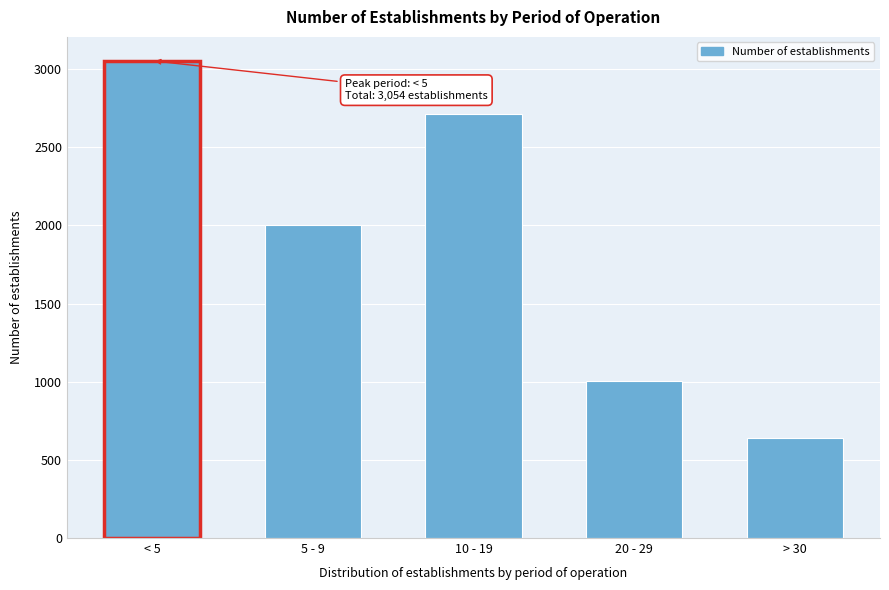

Reading left to right, extract all data points from this chart.

< 5=3054	5 - 9=2006	10 - 19=2714	20 - 29=1004	> 30=643